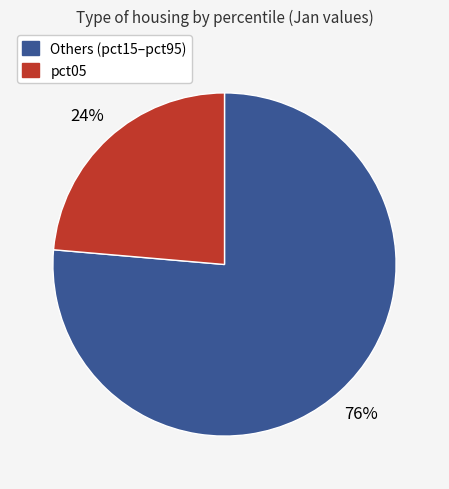

What percentage is the pct05 slice, to the nearest percent?

24%